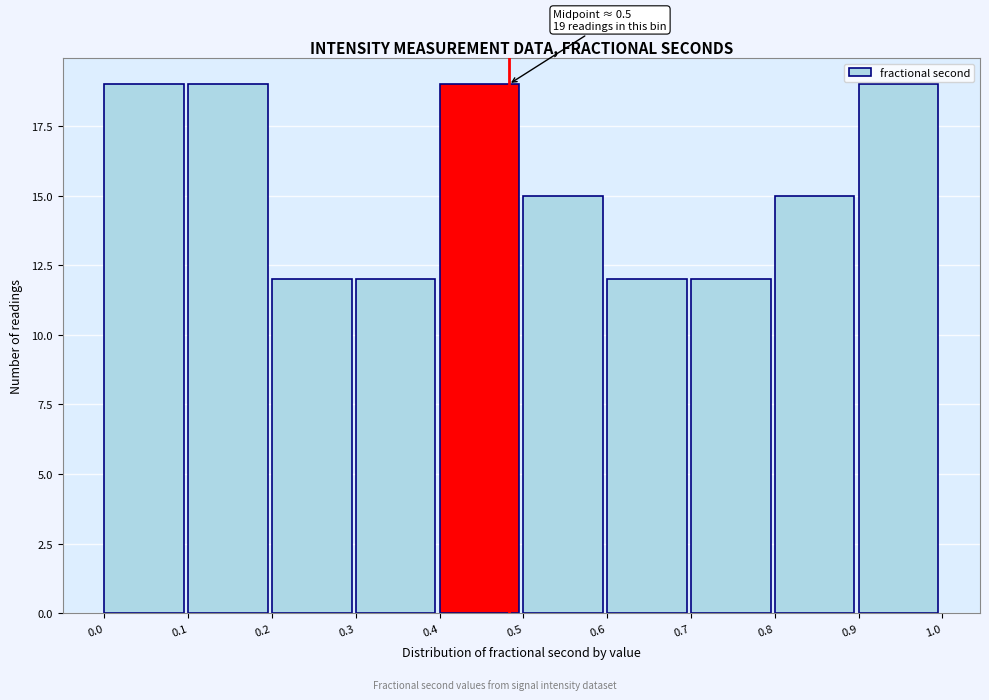

Reading right to left, transcribe all the data shown in this chart.

19	15	12	12	15	19	12	12	19	19